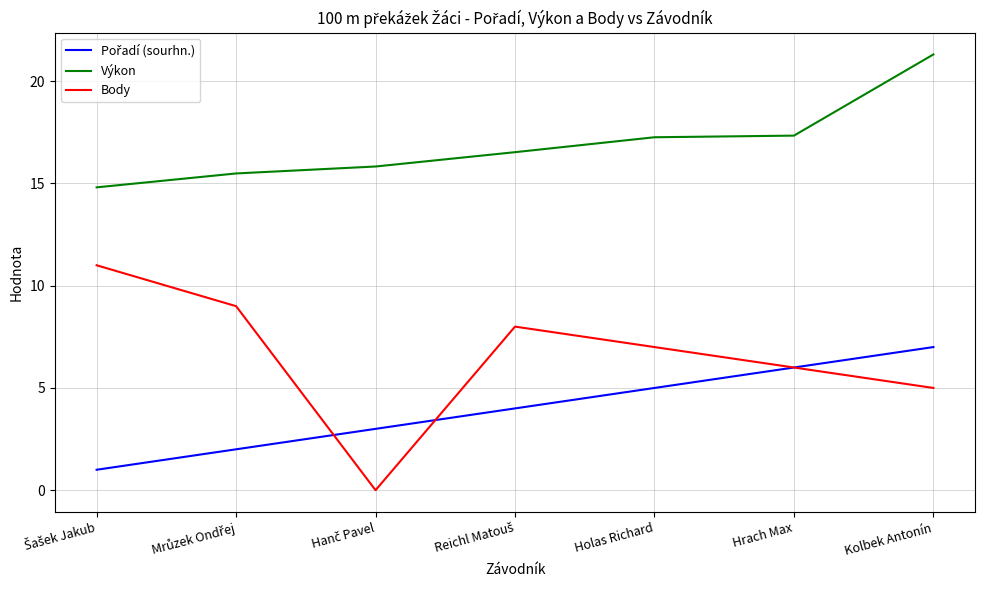

Does the chart display data point markers on the line(s)?

No